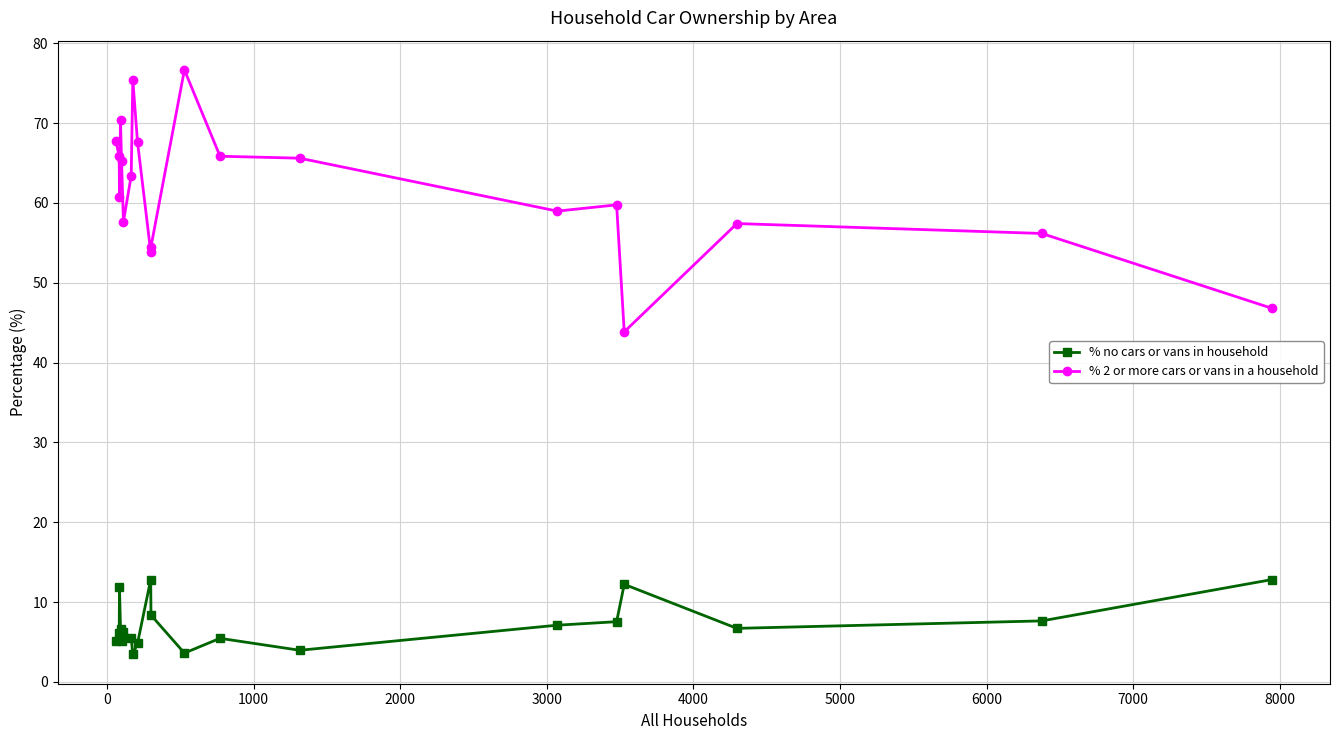

What is the minimum value shown in the chart?

3.4